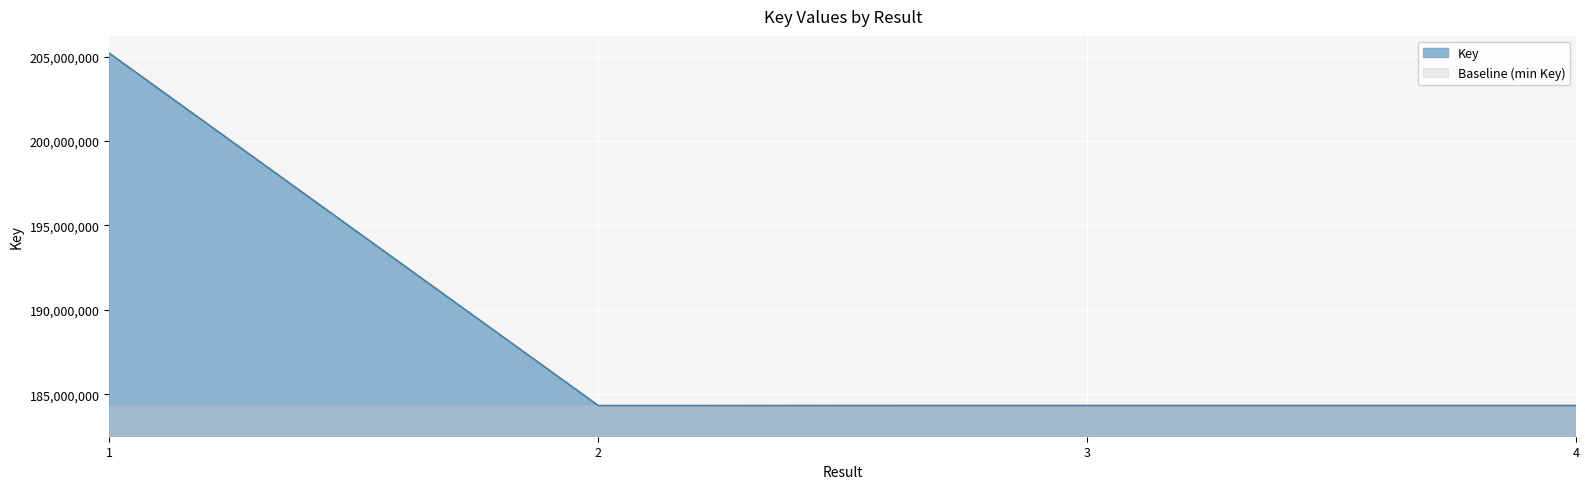

What is the difference between the maximum and minimum values?

20870074